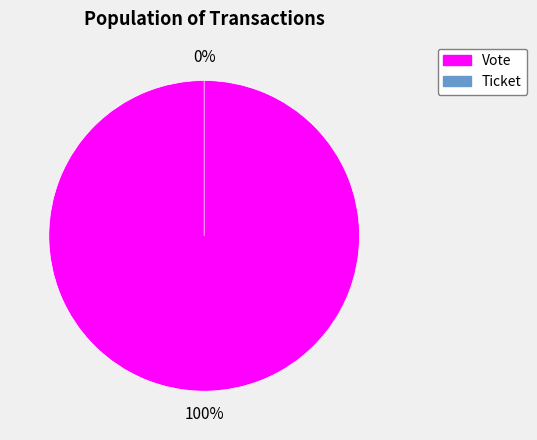

To the nearest percent, what percentage of the pie is Vote (io_index=1)?

100%